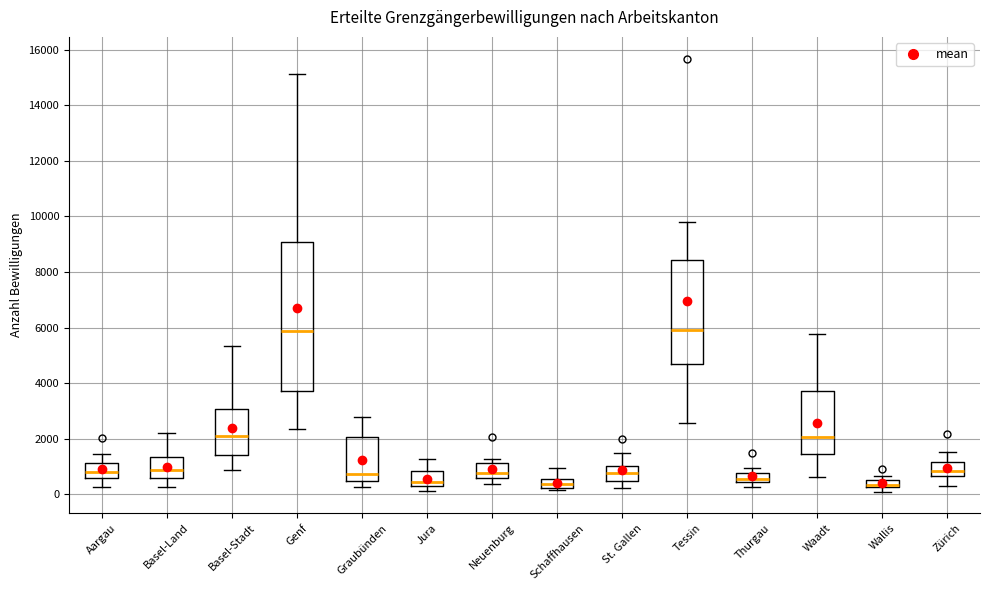

Where does the upper whisker of the box for Waadt end on the y-axis? The values are not printed on the chart, so give them approximately, as read against the axis.

5800